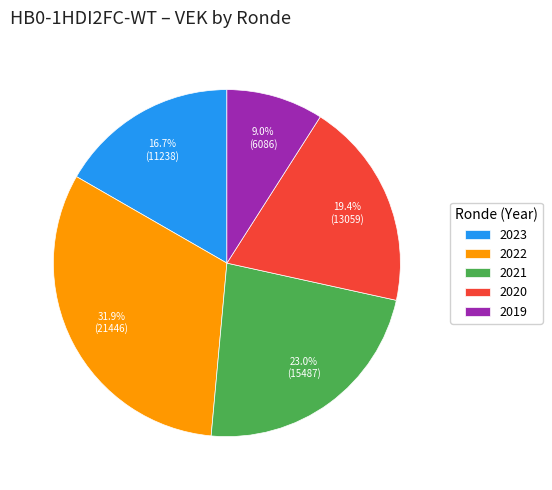

Does any single category account for the majority?

No